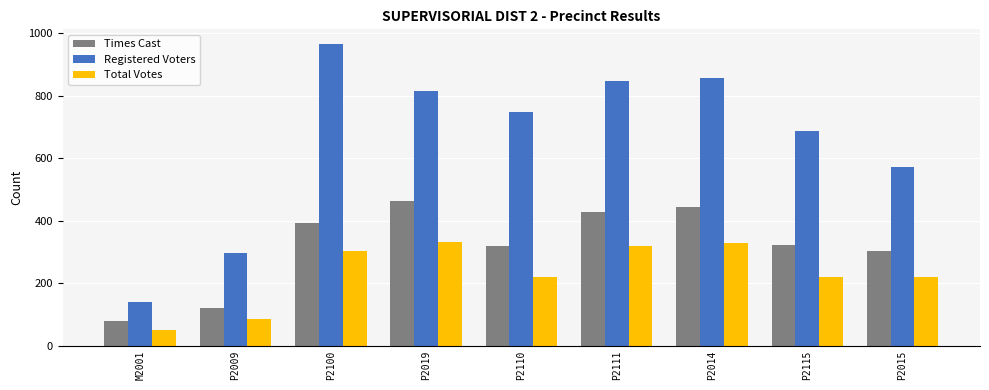

What is the spread (max minus min) of values at P2100?

662